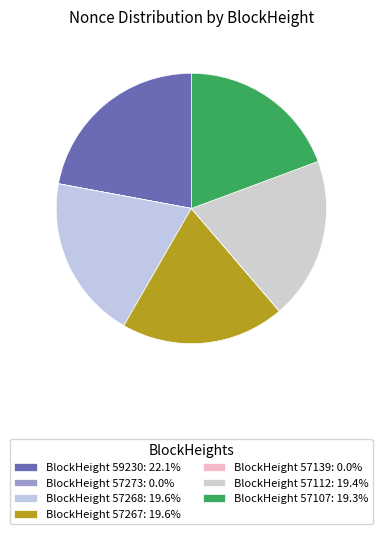

How many slices are in this pie chart?

7